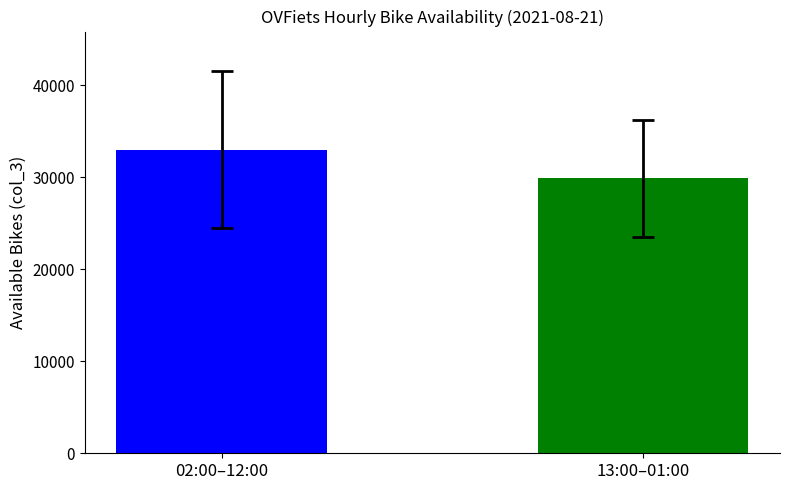

Rank the categories by value from highest to lowest.

02:00–12:00, 13:00–01:00